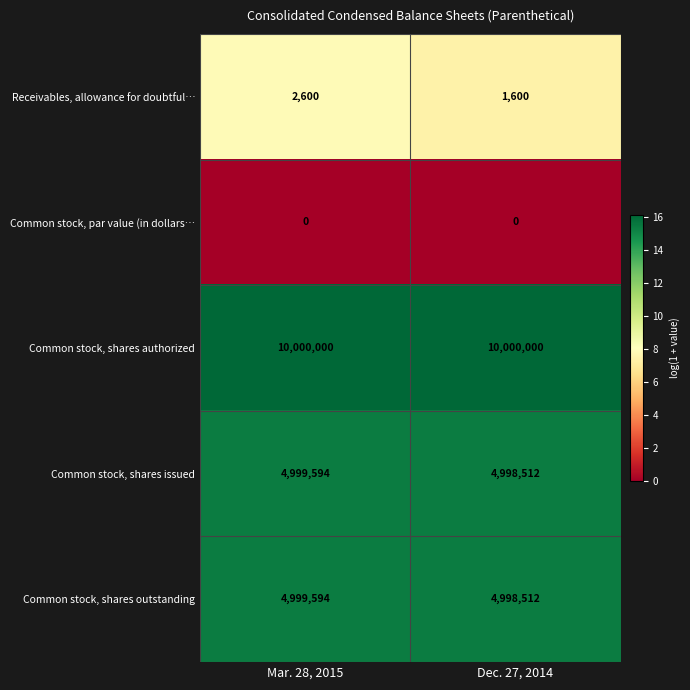

What is the total value across all series at Mar. 28, 2015?

54.8